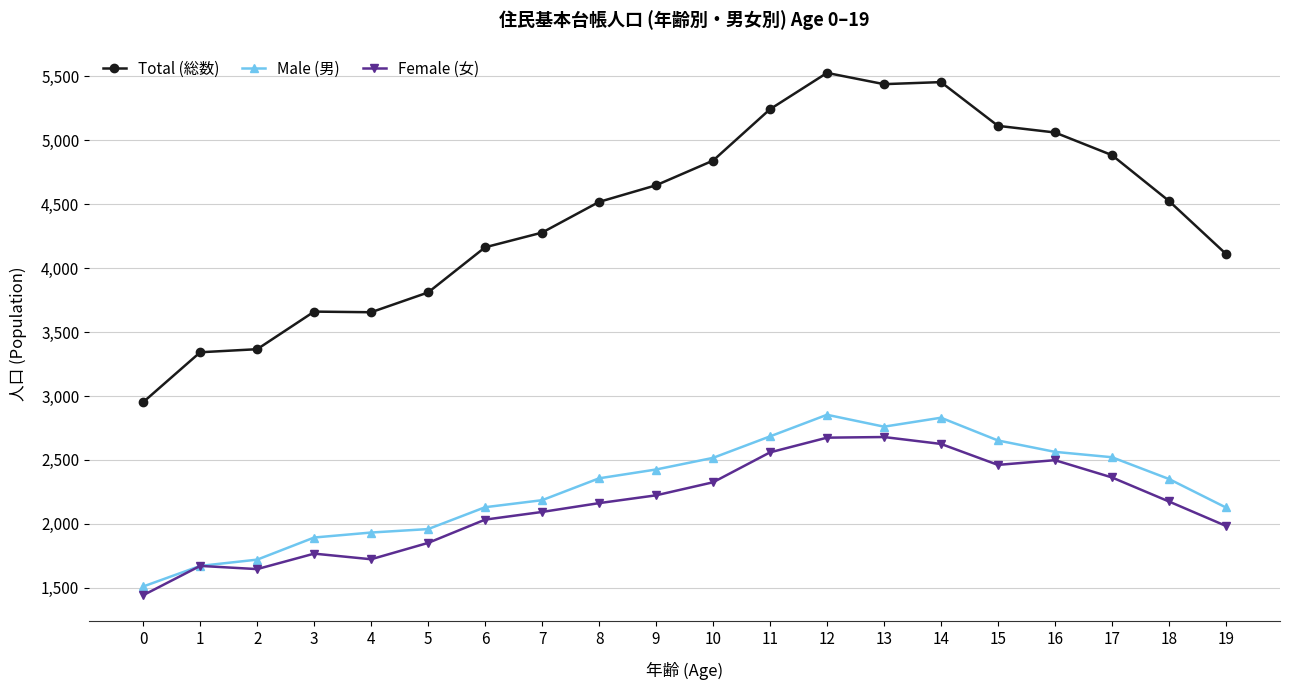

What is the sum of the Female (女) values at 11 and 2?

4205